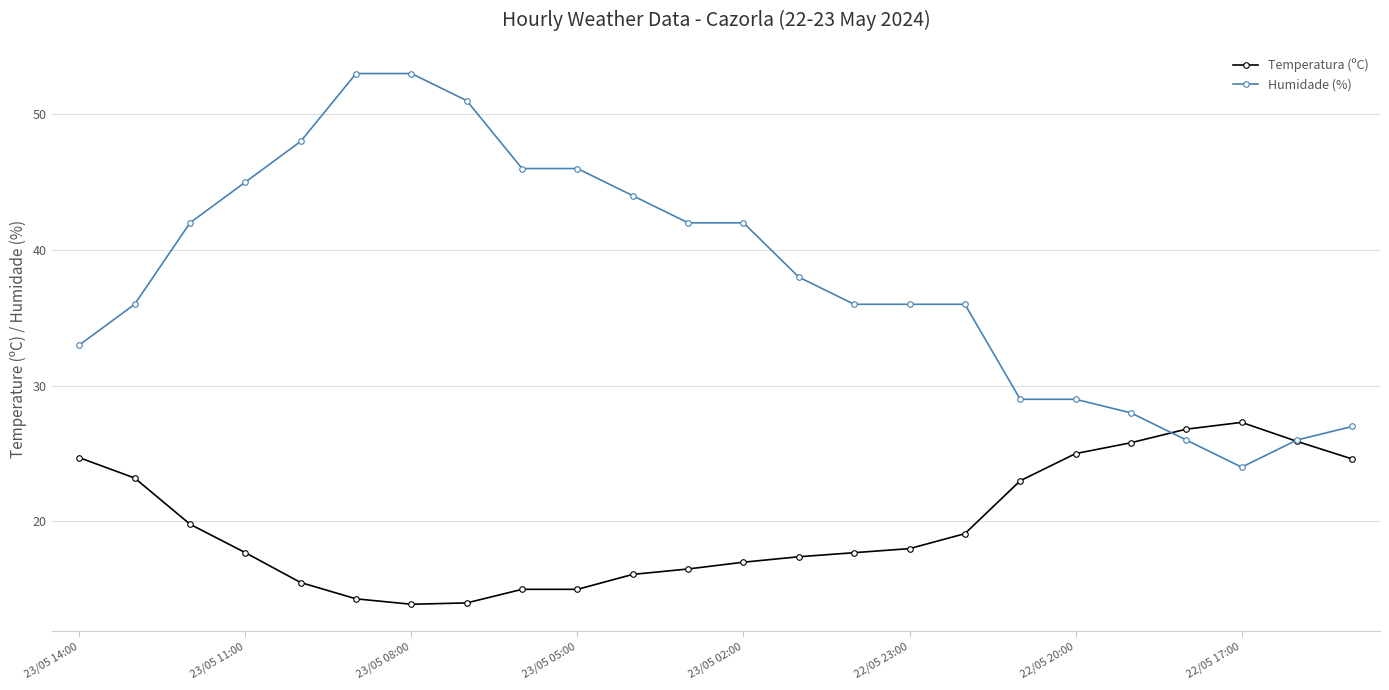

Which series has the largest total across all categories?

Humidade (%)